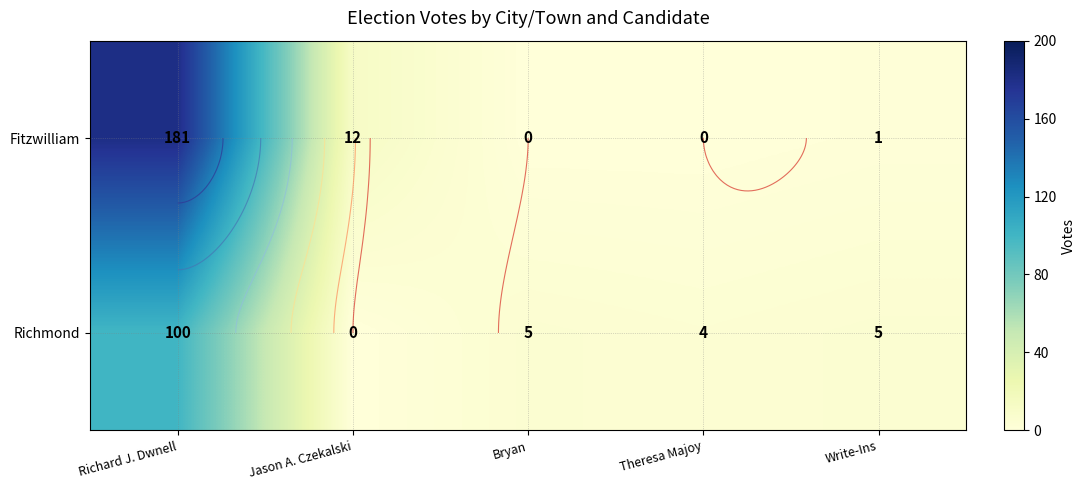

Which category has the highest value in the Fitzwilliam series?

Richard J. Dwnell